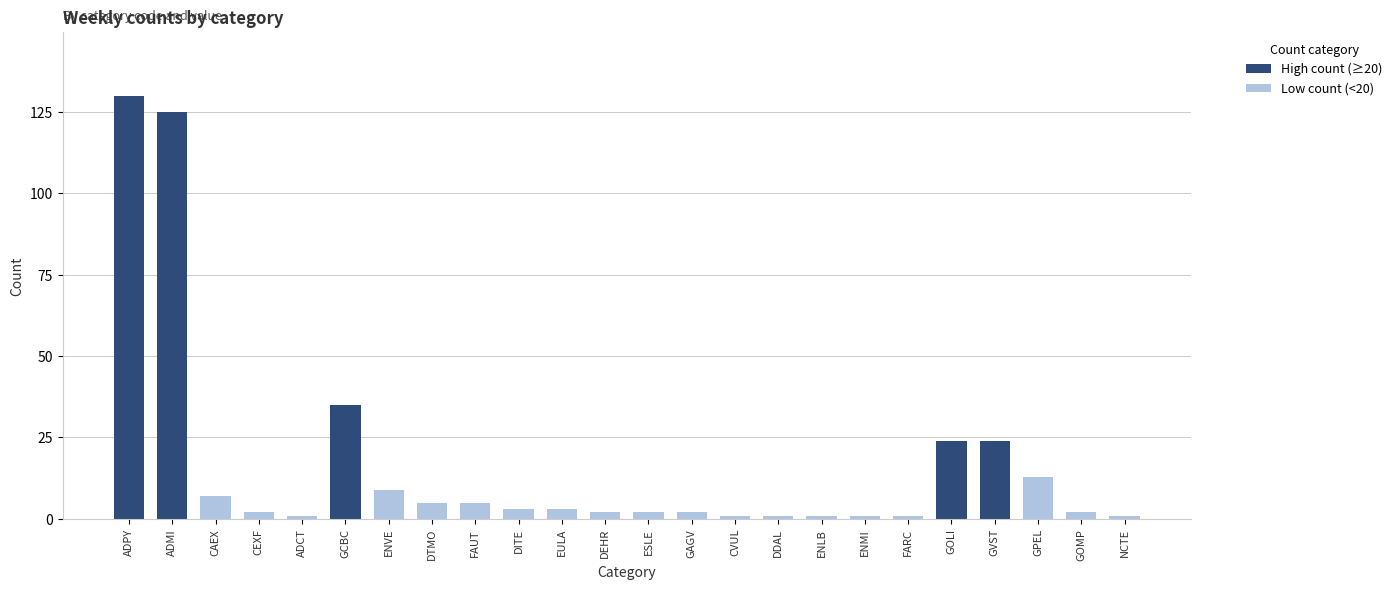

Which category has the lowest value across all series?

ADCT